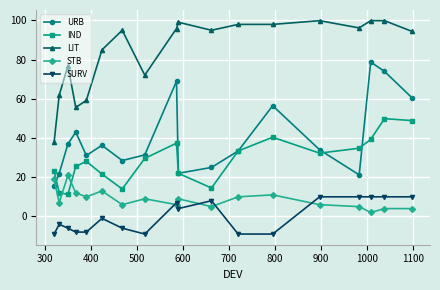

What is the highest value of the IND series?

49.9